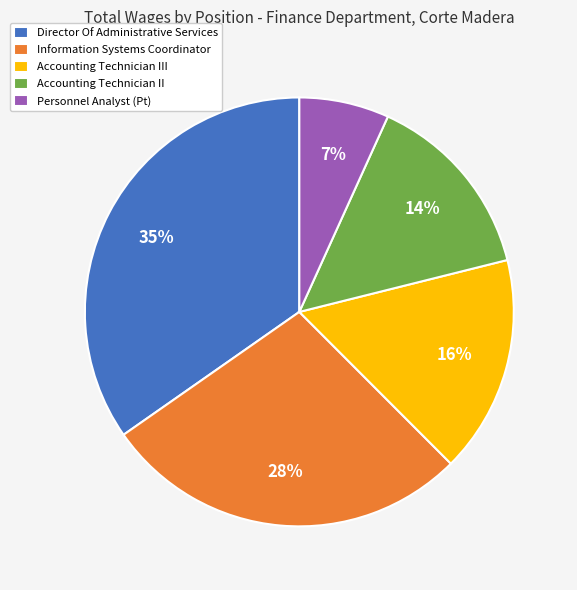

How many segments does this pie chart have?

5